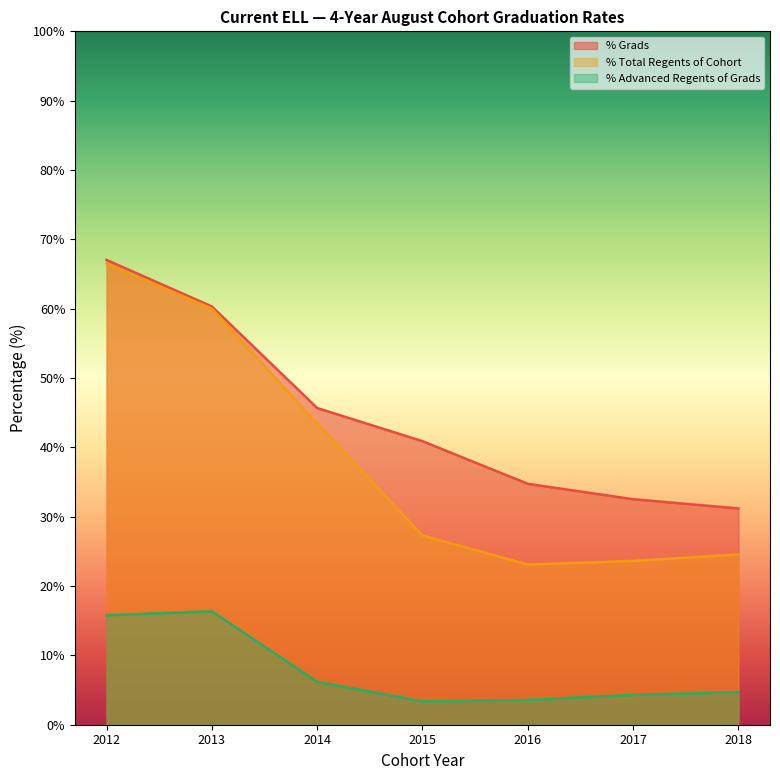

In % Advanced Regents of Grads, how many points are lower than both neighbors (excluding endpoints)?

1